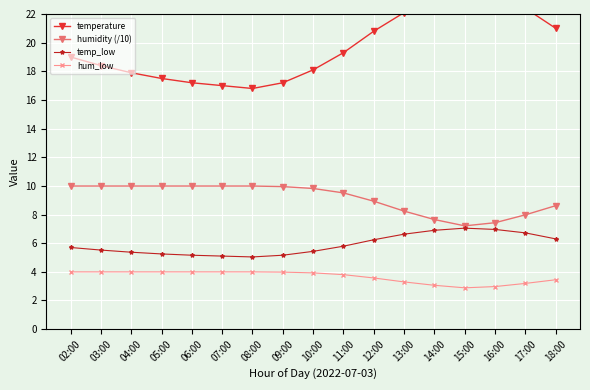

At which label is temperature closest to 20?

11:00